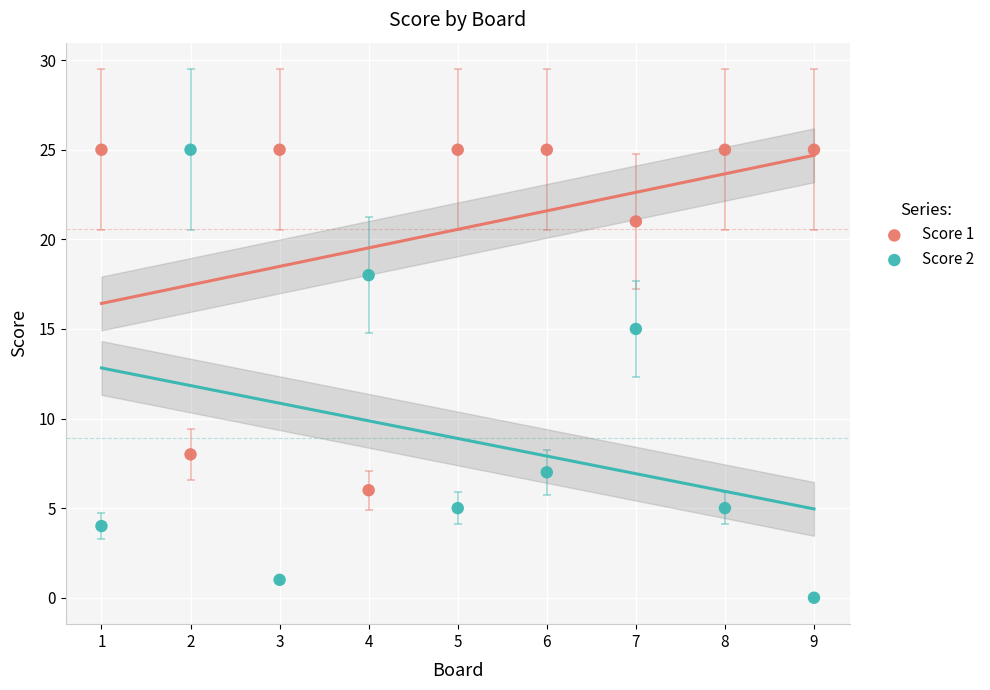

Which series has the largest Y range (max minus min)?

Score 2